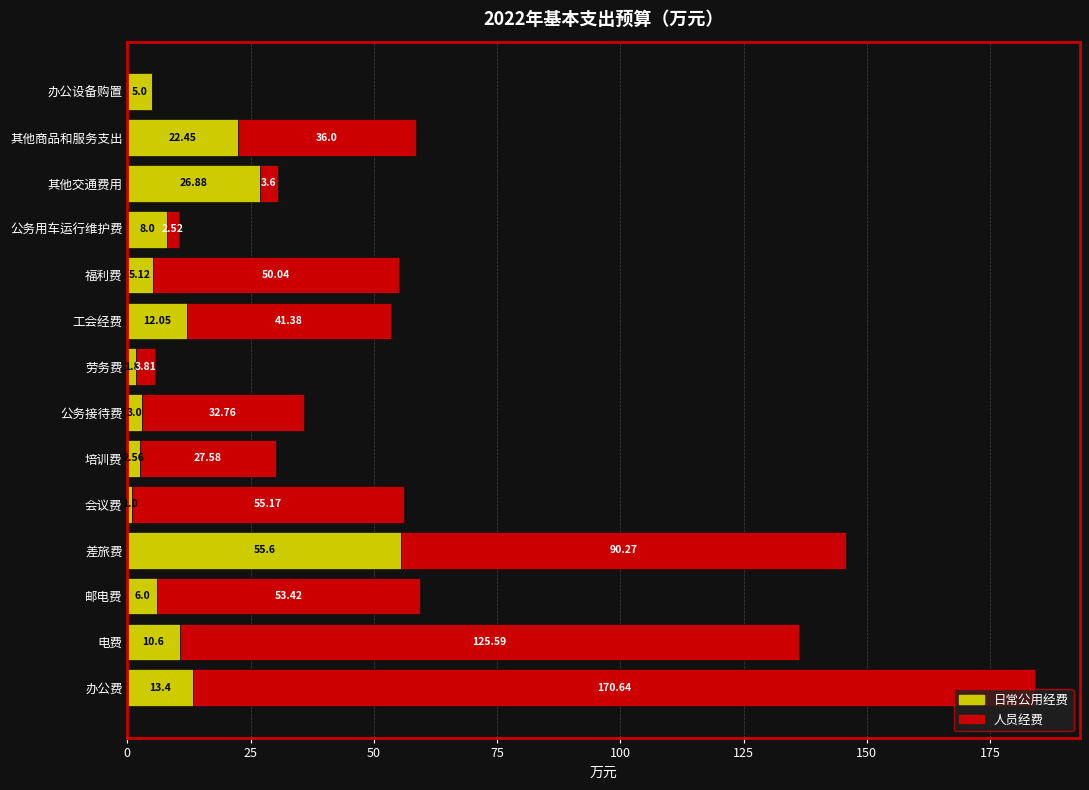

At which label is 日常公用经费 closest to 28?

其他交通费用